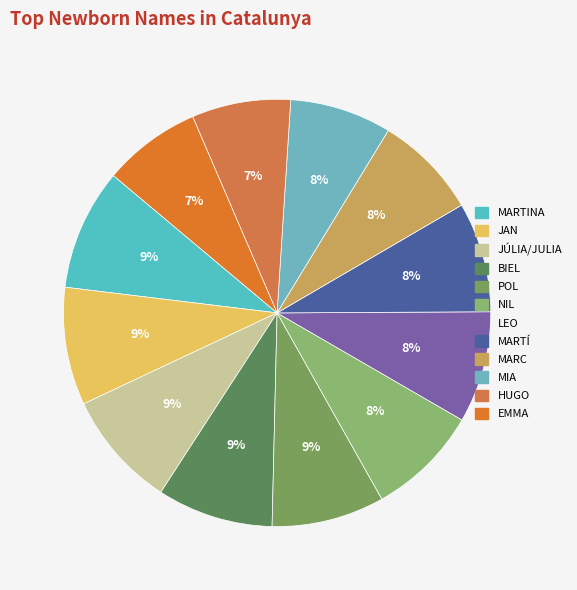

The NIL slice represents 14% of the pie. True or false?

False